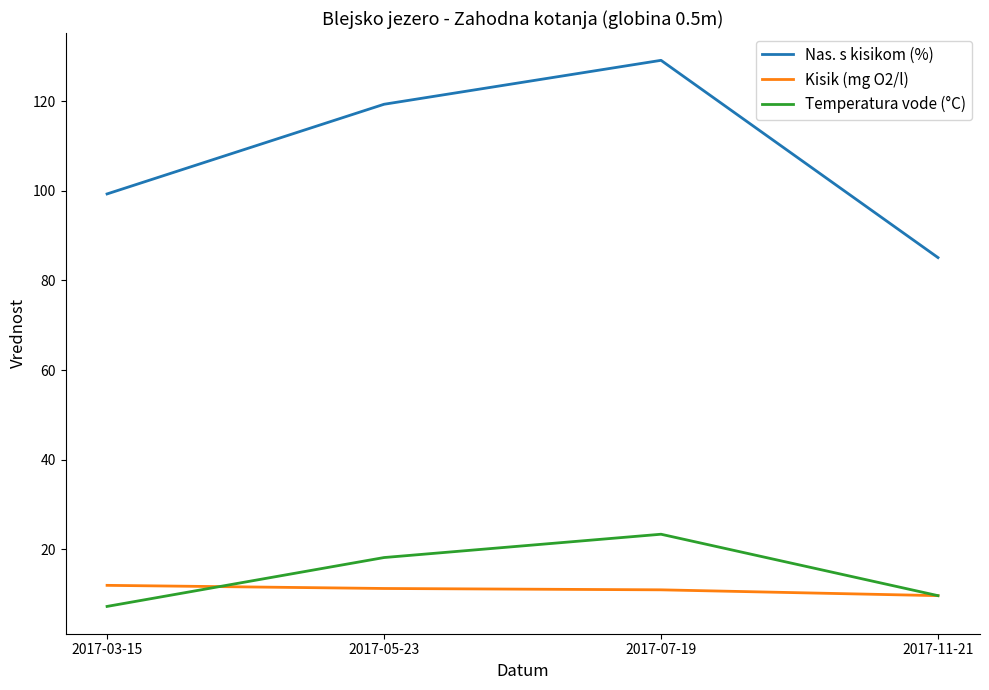

At which category is the sum across all series the highest?

2017-07-19